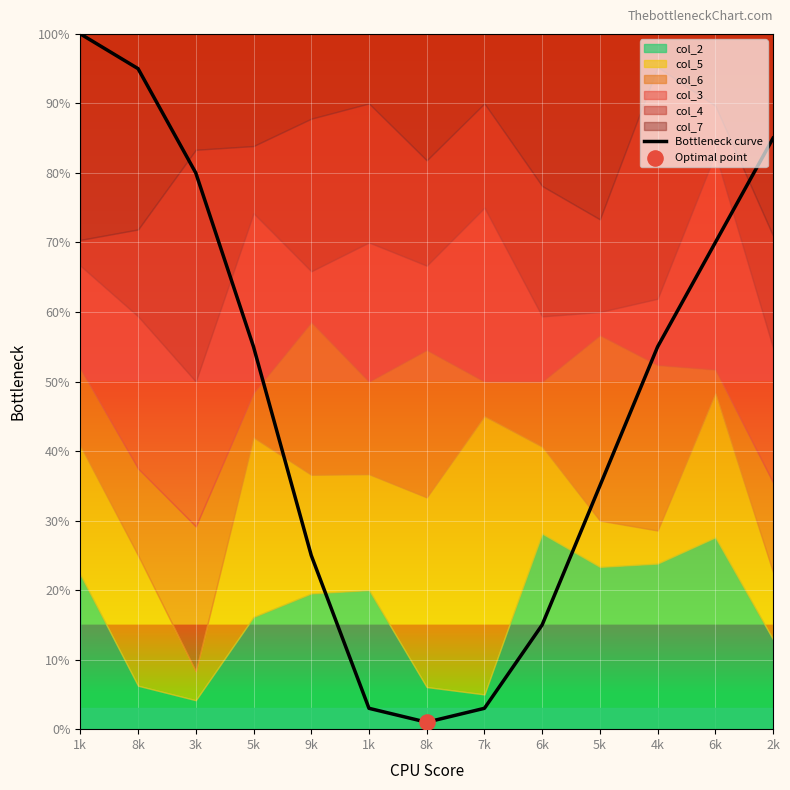

What is the change in value from 3k to 2k?

+0.5